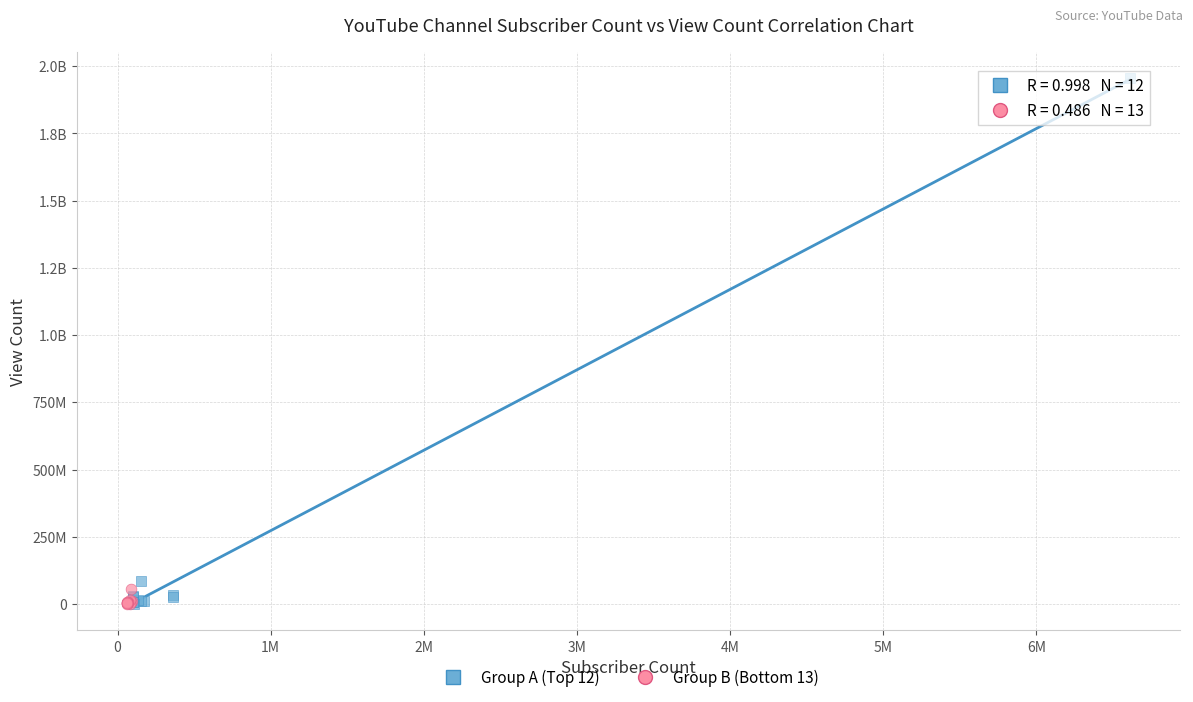

What are all the series names shown in the legend?

Group A (Top 12), Group B (Bottom 13)